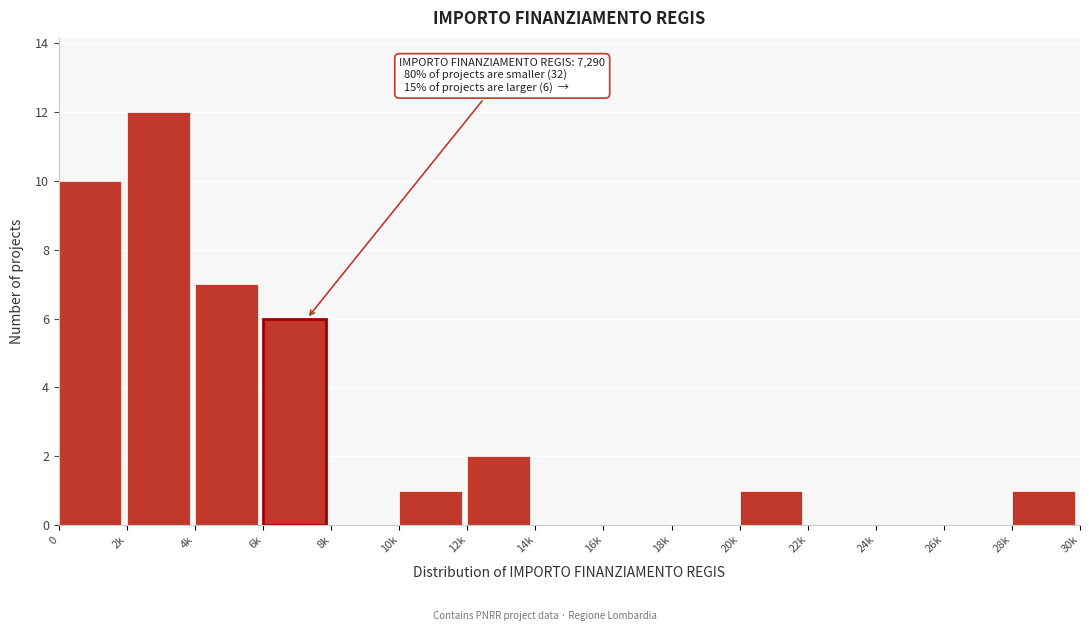

Reading left to right, extract all data points from this chart.

0=10	2k=12	4k=7	6k=6	8k=0	10k=1	12k=2	14k=0	16k=0	18k=0	20k=1	22k=0	24k=0	26k=0	28k=1